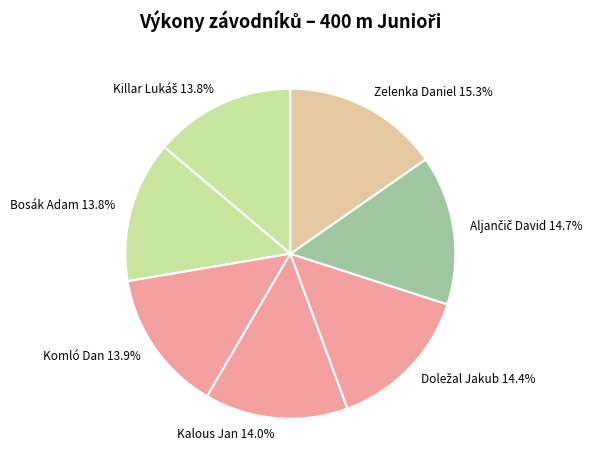

Which has a higher value, Bosák Adam 13.8% or Zelenka Daniel 15.3%?

Zelenka Daniel 15.3%